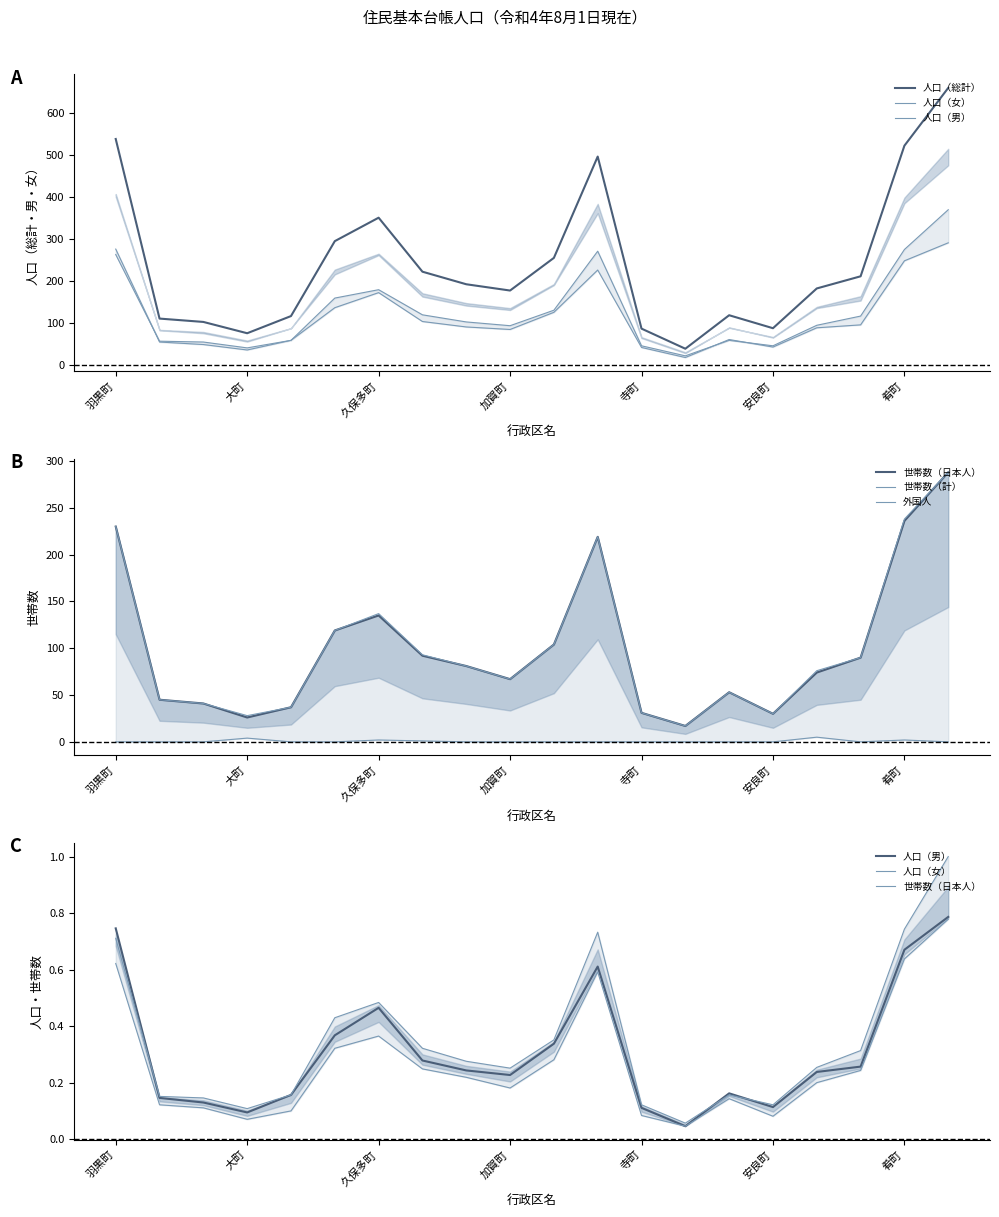

True or false: 世帯数（計） and 人口（総計） intersect in this chart.

False